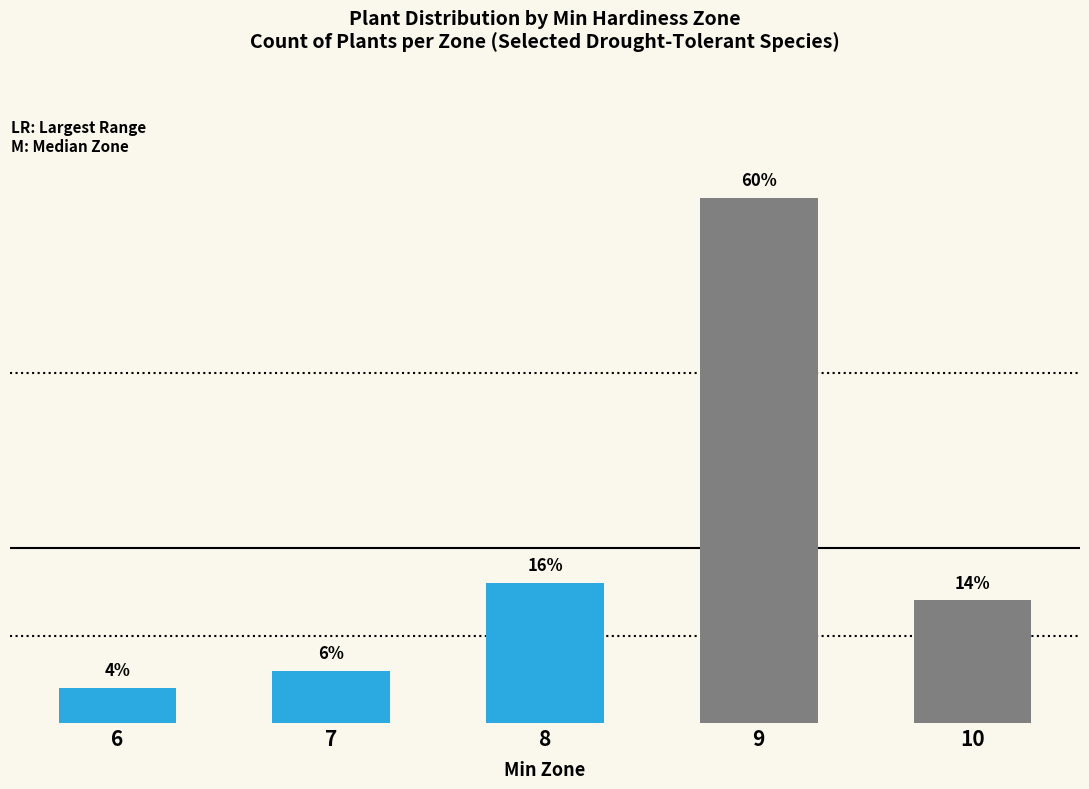

List the labels in order of value, smallest first.

6, 7, 10, 8, 9